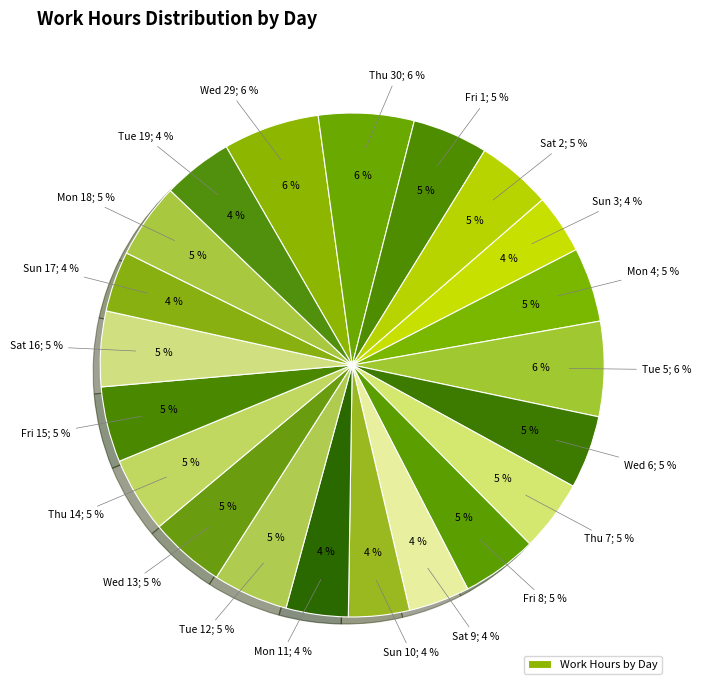

Is Thu 30 the majority of the pie?

No